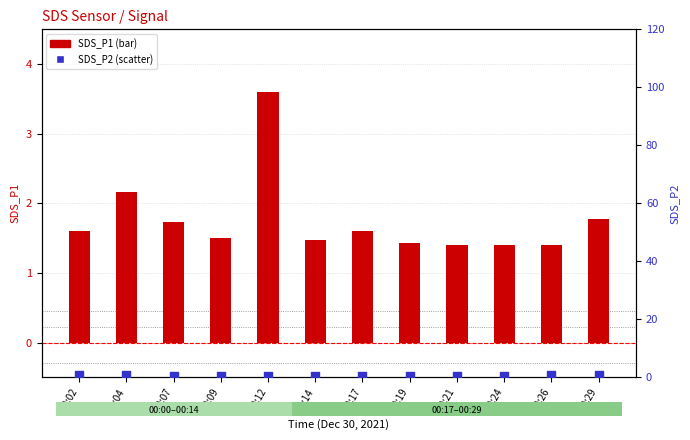

What are all the series names shown in the legend?

SDS_P1, SDS_P2